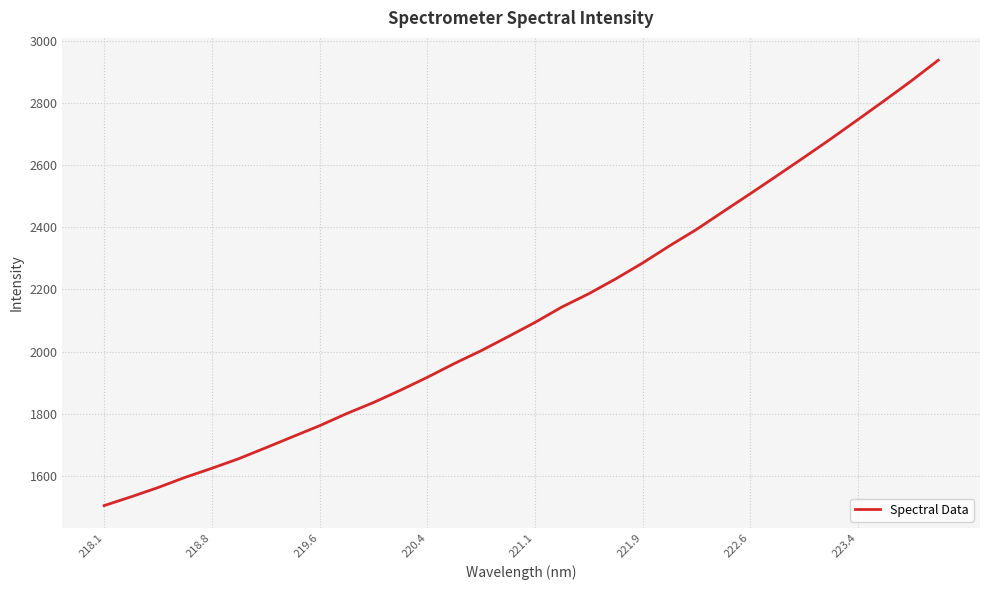

What is the difference between the second highest and second lowest values?

1337.2